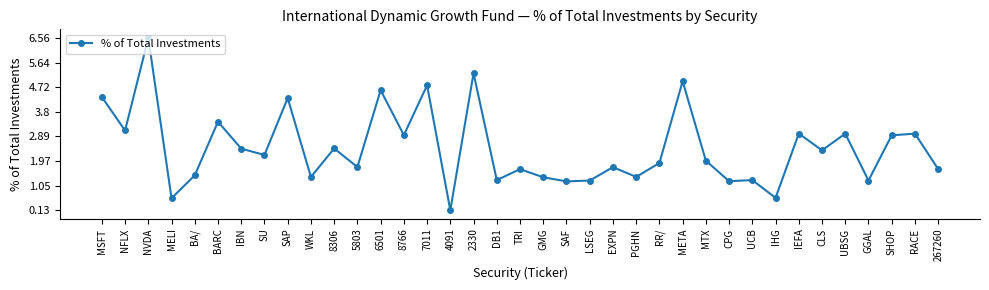

At which category does the data reach its first local peak?

NVDA